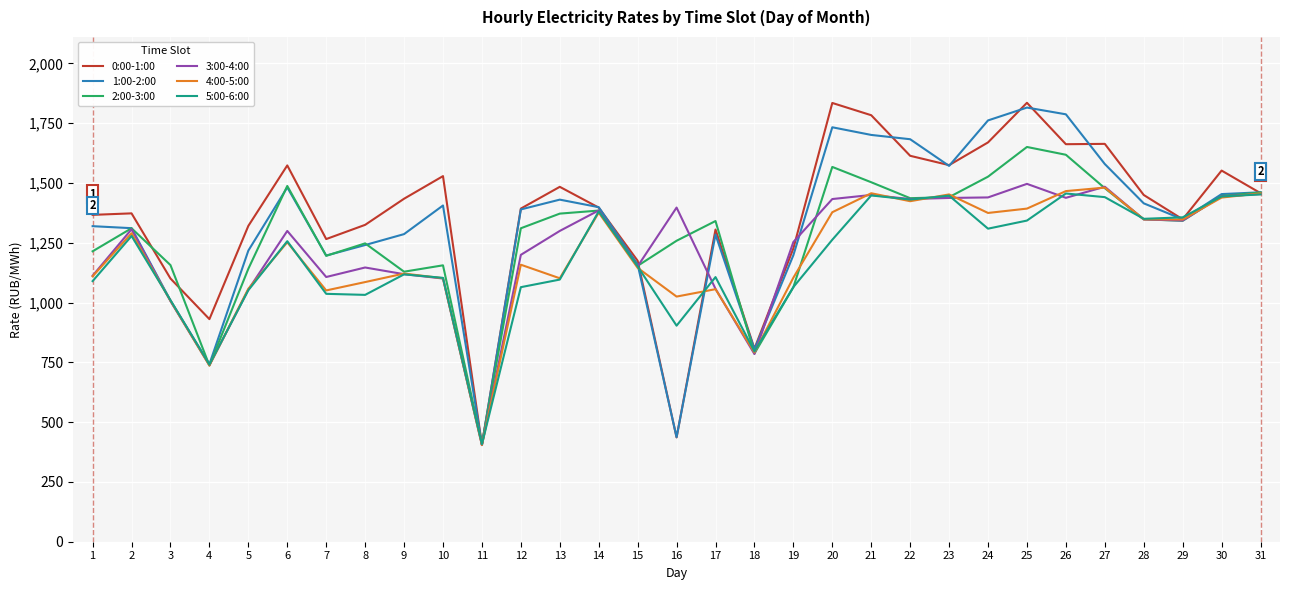

At which category is the sum across all series the highest?

25